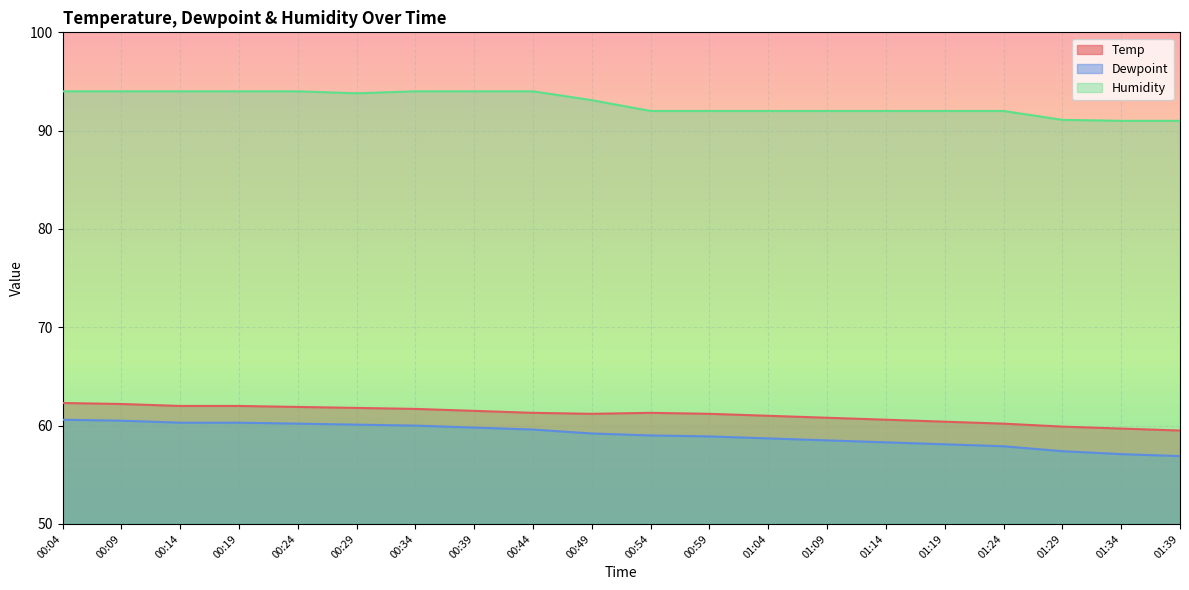

At which label does Dewpoint reach its peak?

00:04